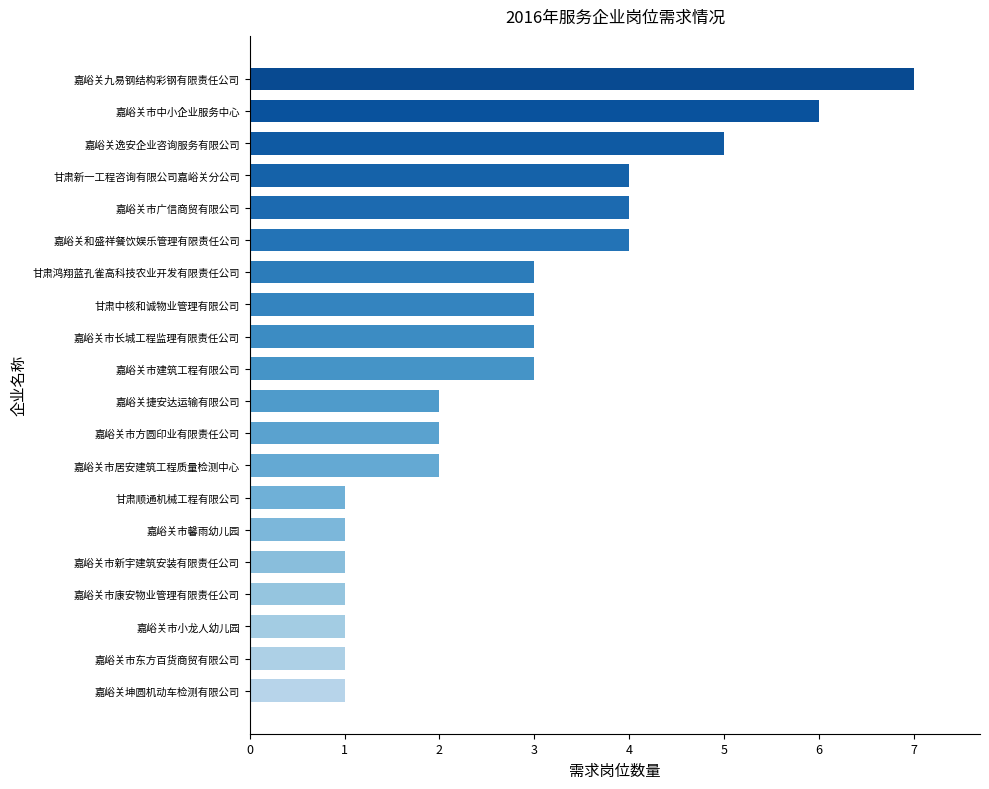

What is the label of the 17th bar from the top?

嘉峪关市康安物业管理有限责任公司